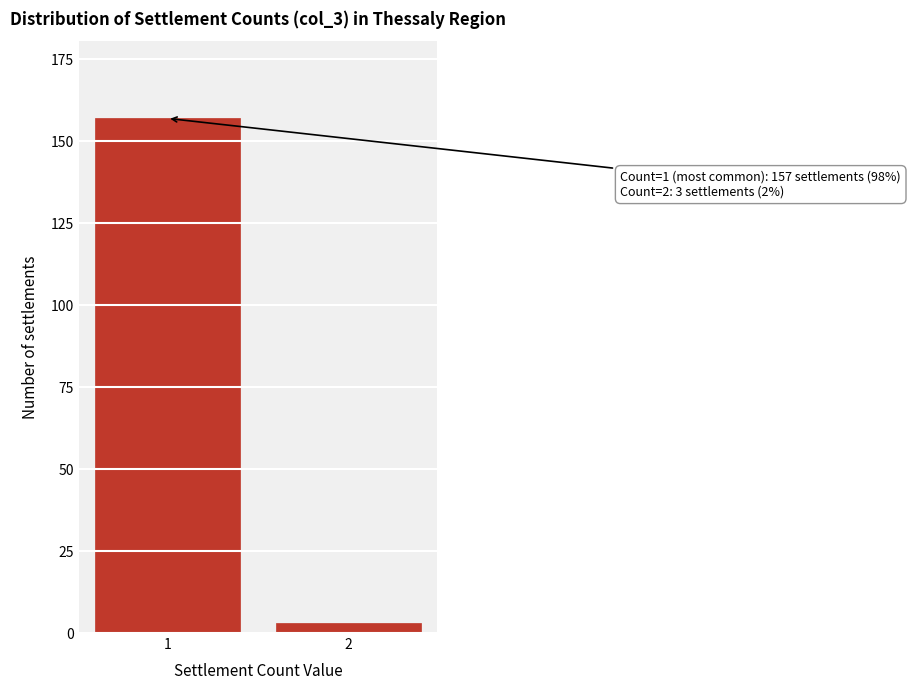

Reading left to right, list all the values displayed in this chart.

157	3